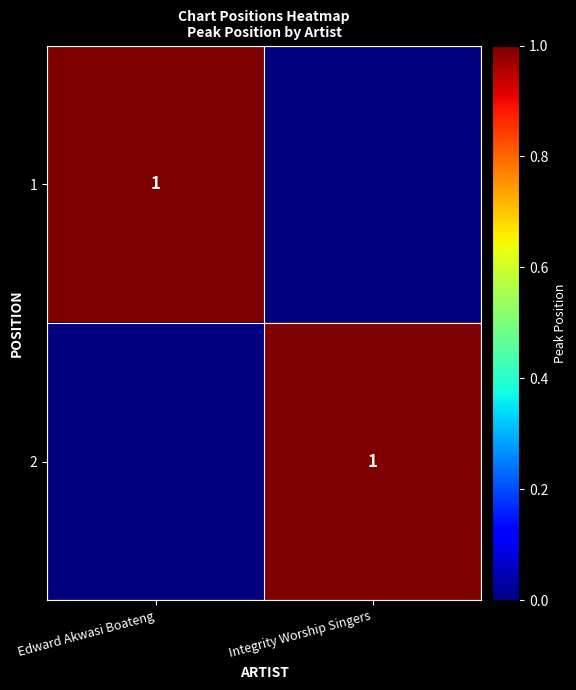

Is it true that 1 equals 0 at Edward Akwasi Boateng?

False